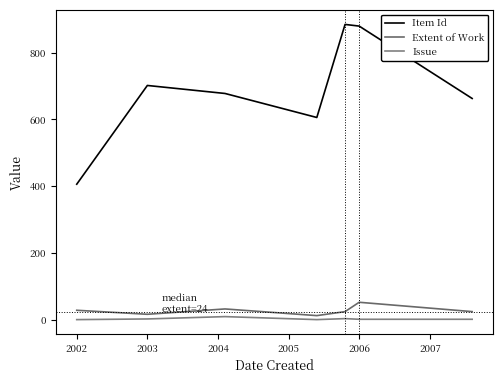

Does the chart display data point markers on the line(s)?

No